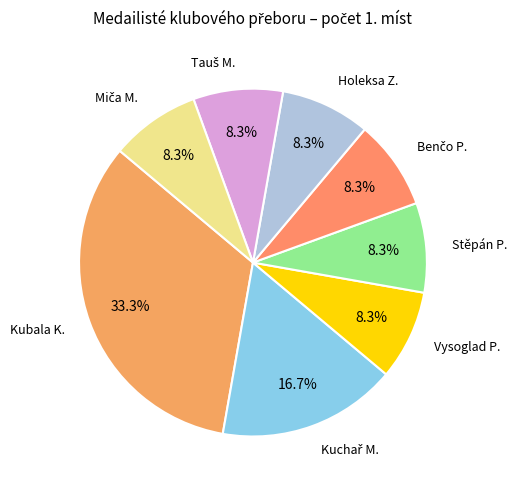

Count the number of slices in the pie.

8